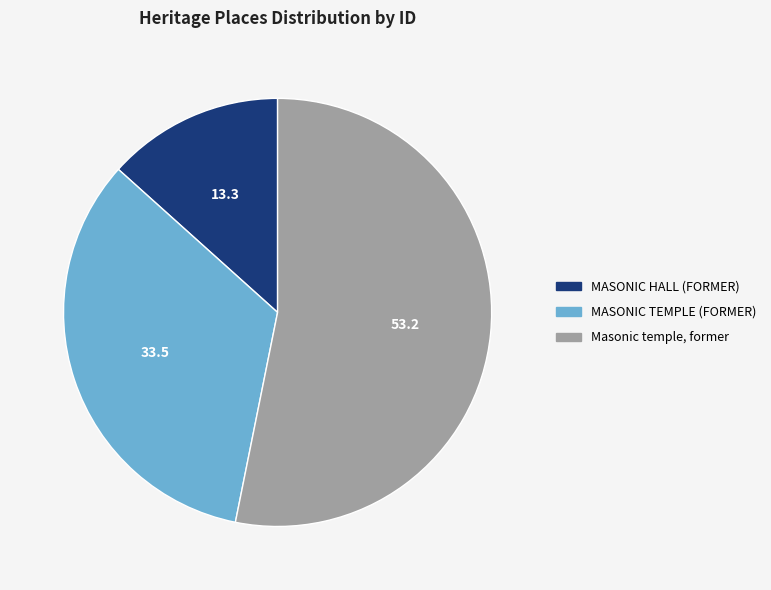

What is the majority slice?

Masonic temple, former